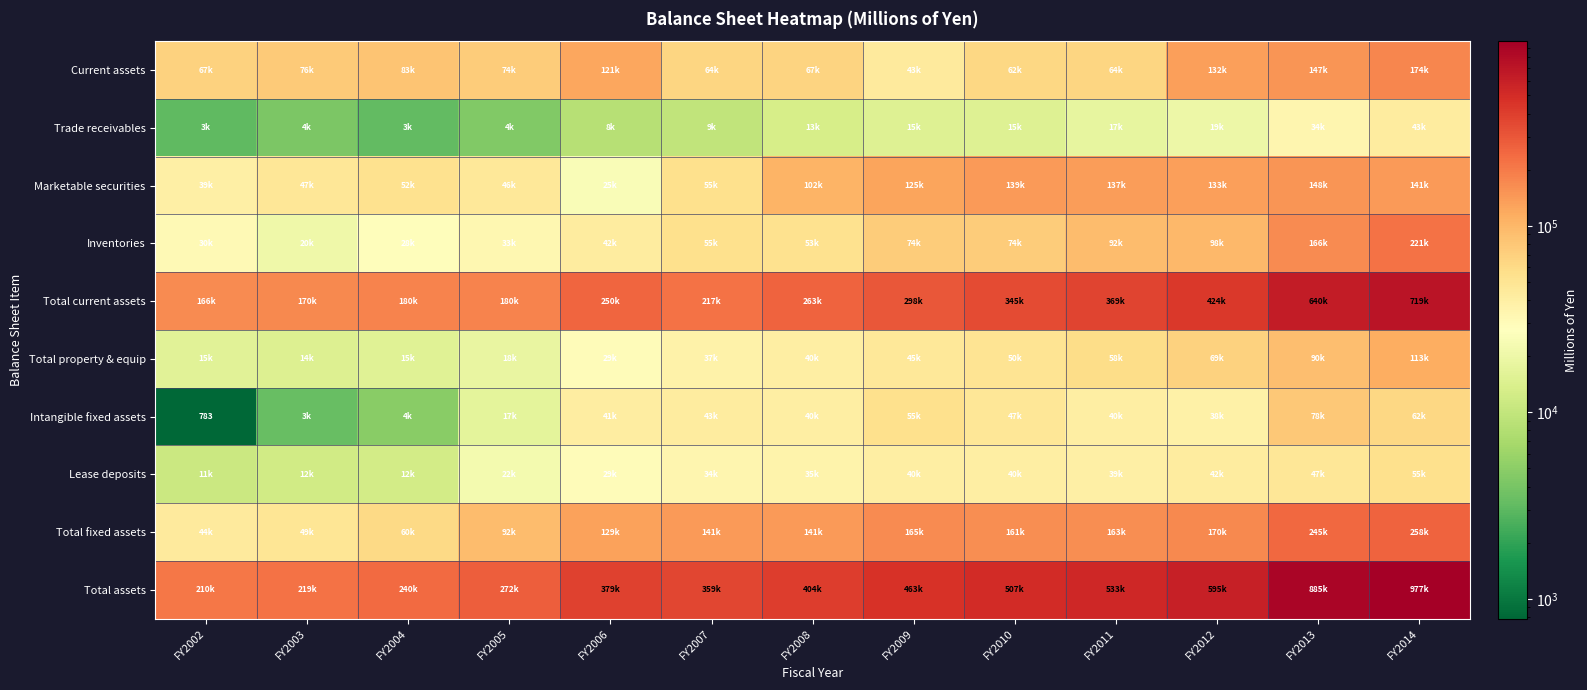

What is the sum of all Total property & equip values?

600115